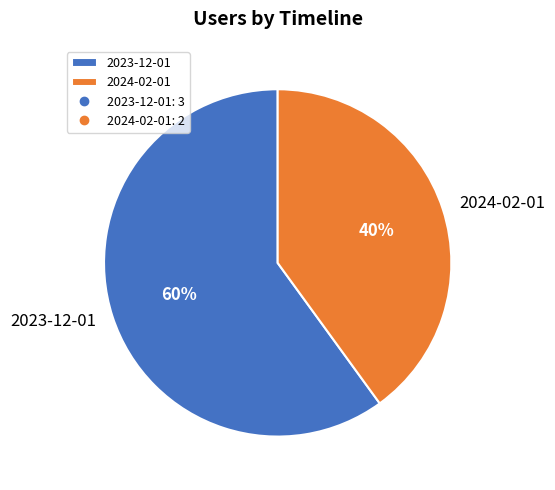

Count the number of slices in the pie.

2